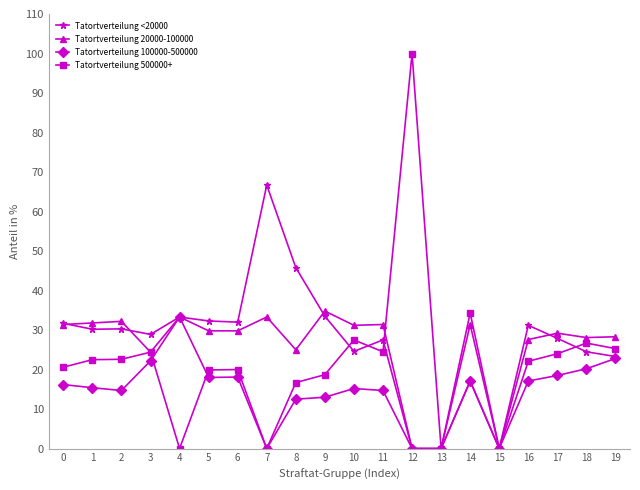

What is the value of the Tatortverteilung 100000-500000 point at the 10th from the left?

13.0